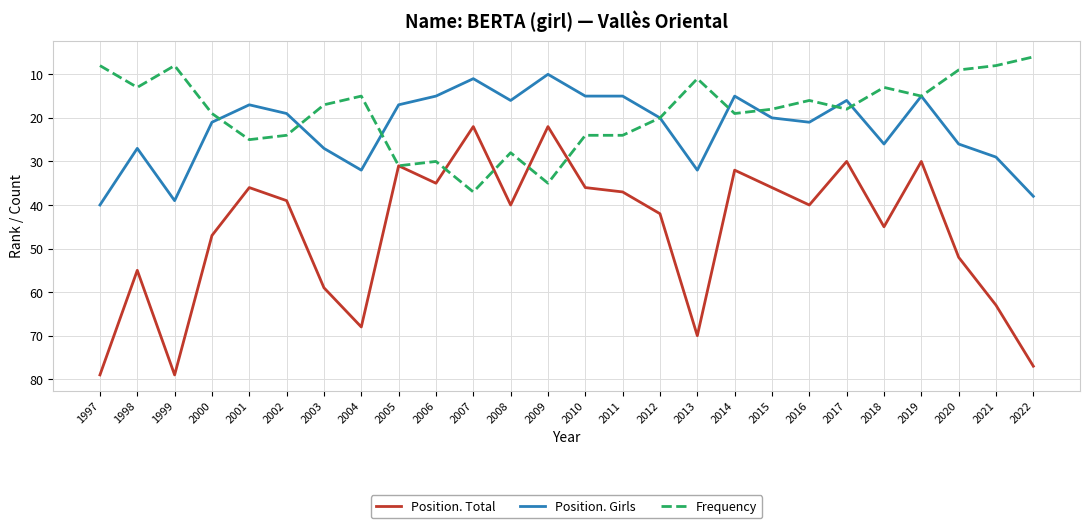

What is the sum of all Frequency values?

491